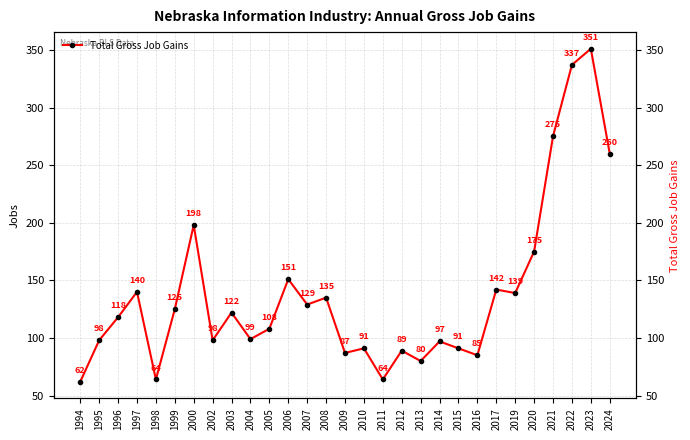

Rank the categories by value from highest to lowest.

2023, 2022, 2021, 2024, 2000, 2020, 2006, 2017, 1997, 2019, 2008, 2007, 1999, 2003, 1996, 2005, 2004, 1995, 2002, 2014, 2010, 2015, 2012, 2009, 2016, 2013, 1998, 2011, 1994